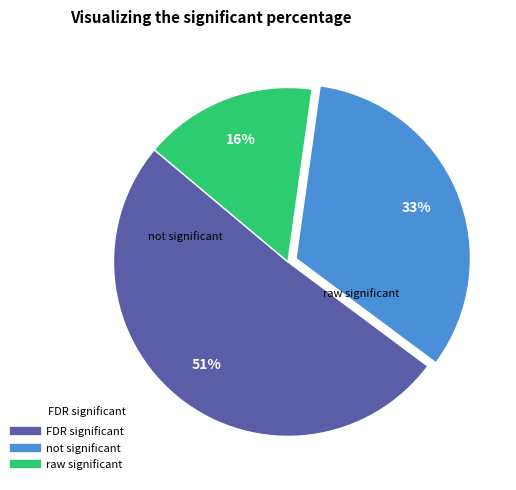

To the nearest percent, what is the average slice percentage?

33%